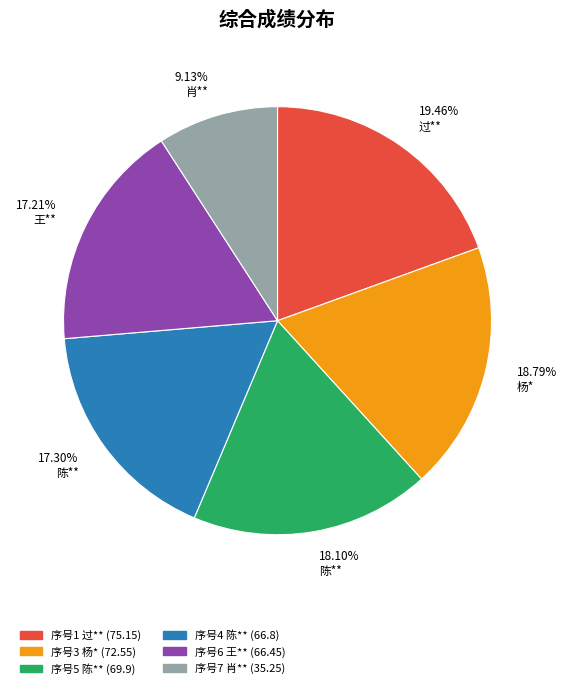

Which slice is the smallest?

9.13% 肖**